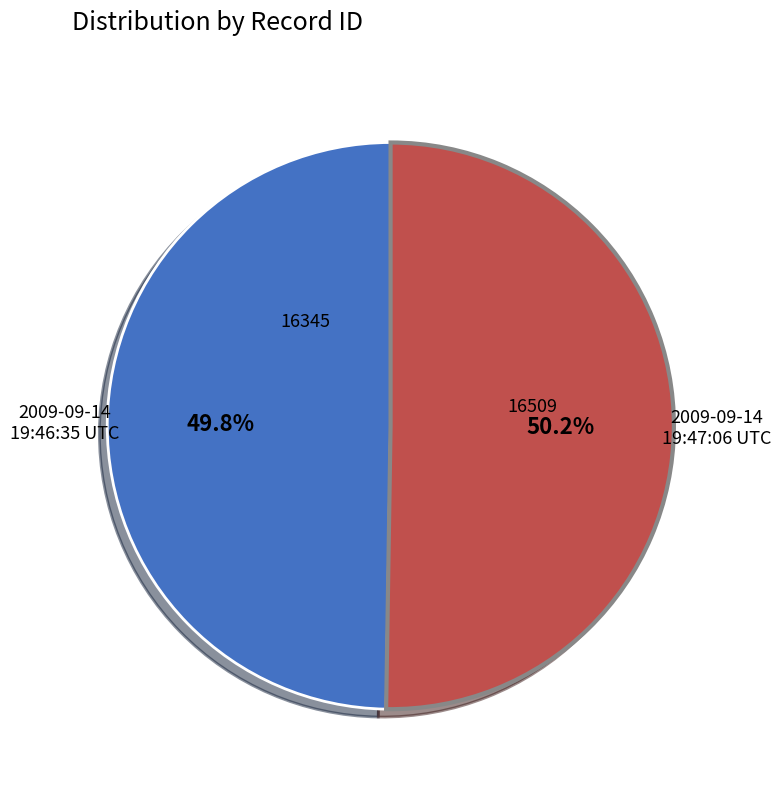

Is there any slice that represents more than half of the pie?

Yes